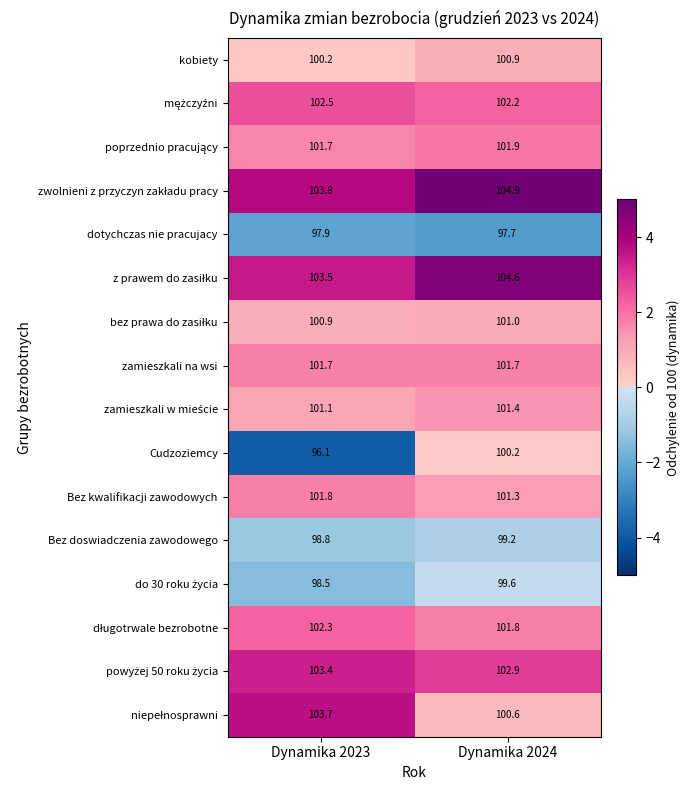

Which series has the widest spread of values?

Cudzoziemcy